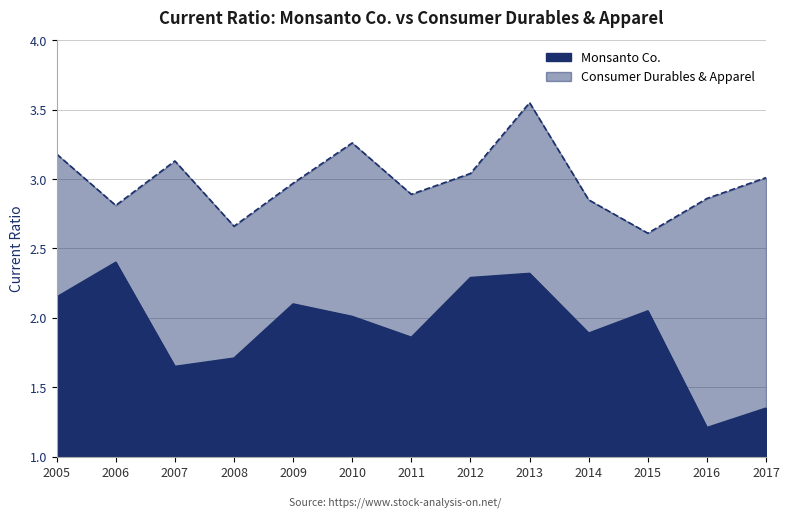

The Monsanto Co. series shows 0.5 at 2008. True or false?

False